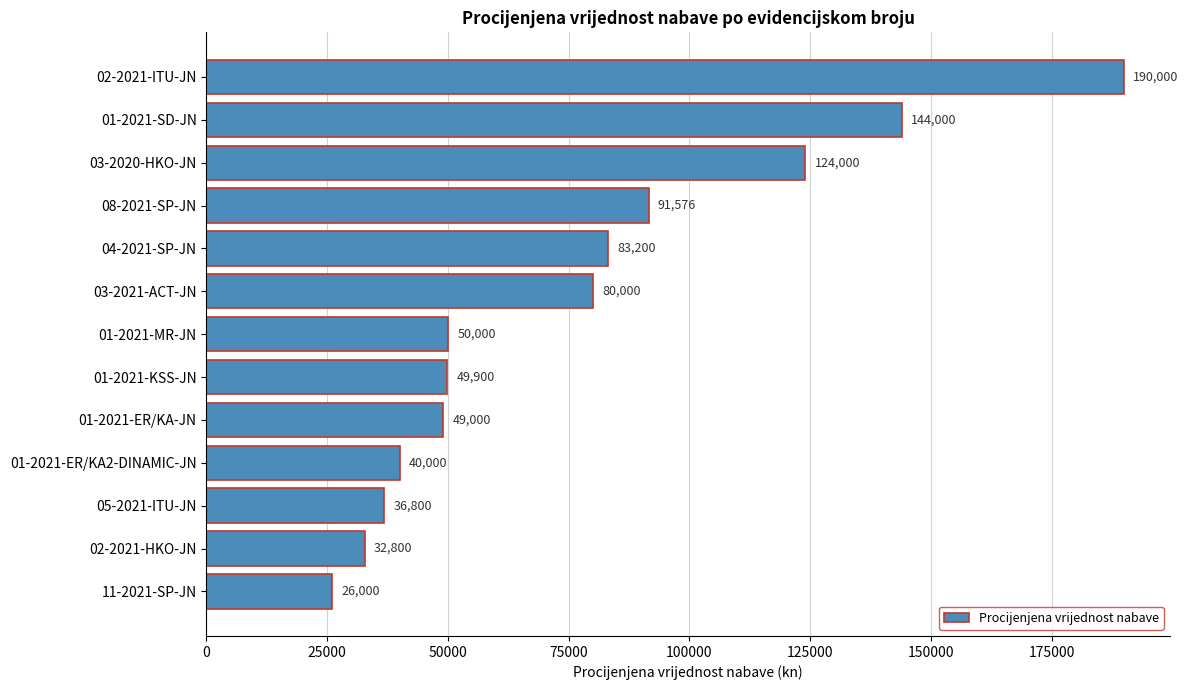

What is the difference between the values at 01-2021-SD-JN and 11-2021-SP-JN?

118000